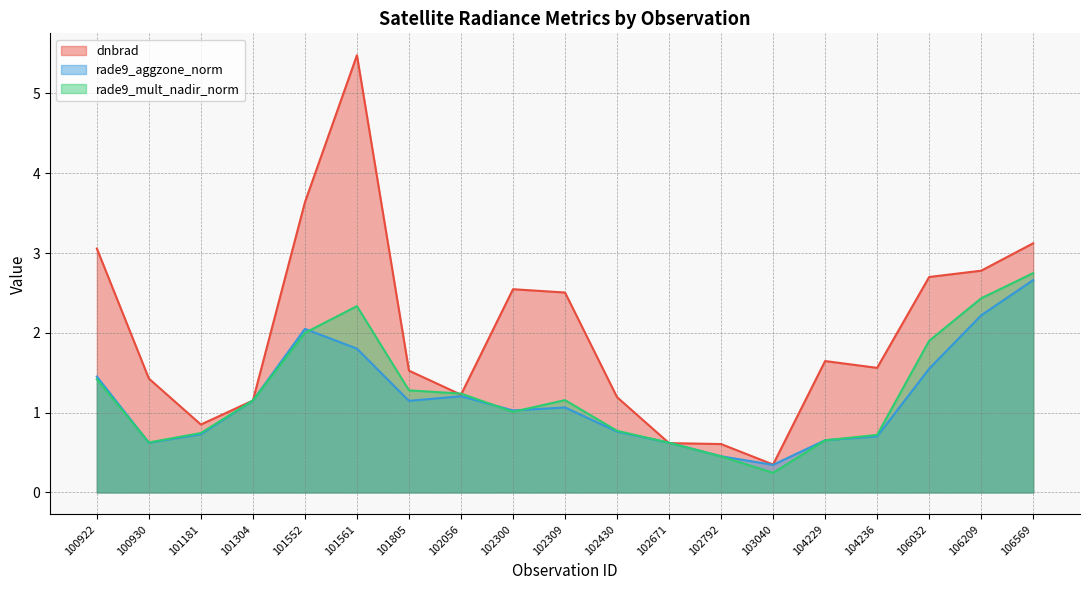

Reading left to right, transcribe all the data shown in this chart.

dnbrad: 3.1	1.4	0.9	1.2	3.6	5.5	1.5	1.2	2.5	2.5	1.2	0.6	0.6	0.3	1.6	1.6	2.7	2.8	3.1
rade9_aggzone_norm: 1.5	0.6	0.7	1.2	2.0	1.8	1.1	1.2	1.0	1.1	0.8	0.6	0.5	0.3	0.7	0.7	1.6	2.2	2.7
rade9_mult_nadir_norm: 1.4	0.6	0.7	1.2	2.0	2.3	1.3	1.2	1.0	1.2	0.8	0.6	0.5	0.2	0.7	0.7	1.9	2.4	2.7